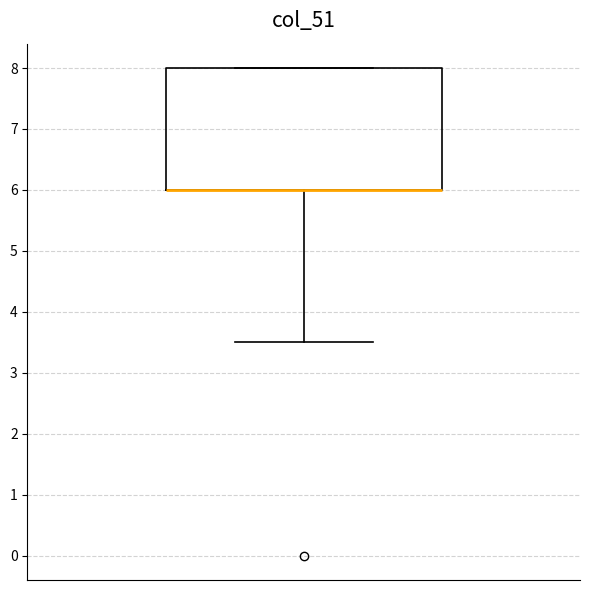

Transcribe this box plot: give where the median line is, the range the box spans, and where the two whiskers end, as read against the y-axis. The values are not printed on the chart, so give them approximately, as read against the axis.

median 6.0 (drawn on the box's lower edge), box 6.0 to 8.0, whiskers 3.5 to 8.0